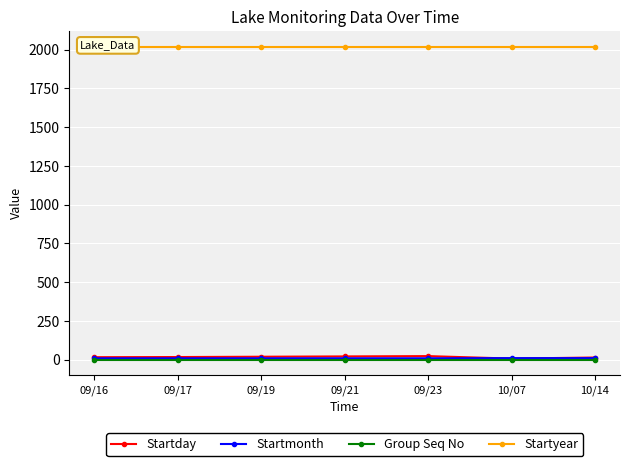

How many lines are shown in the chart?

4